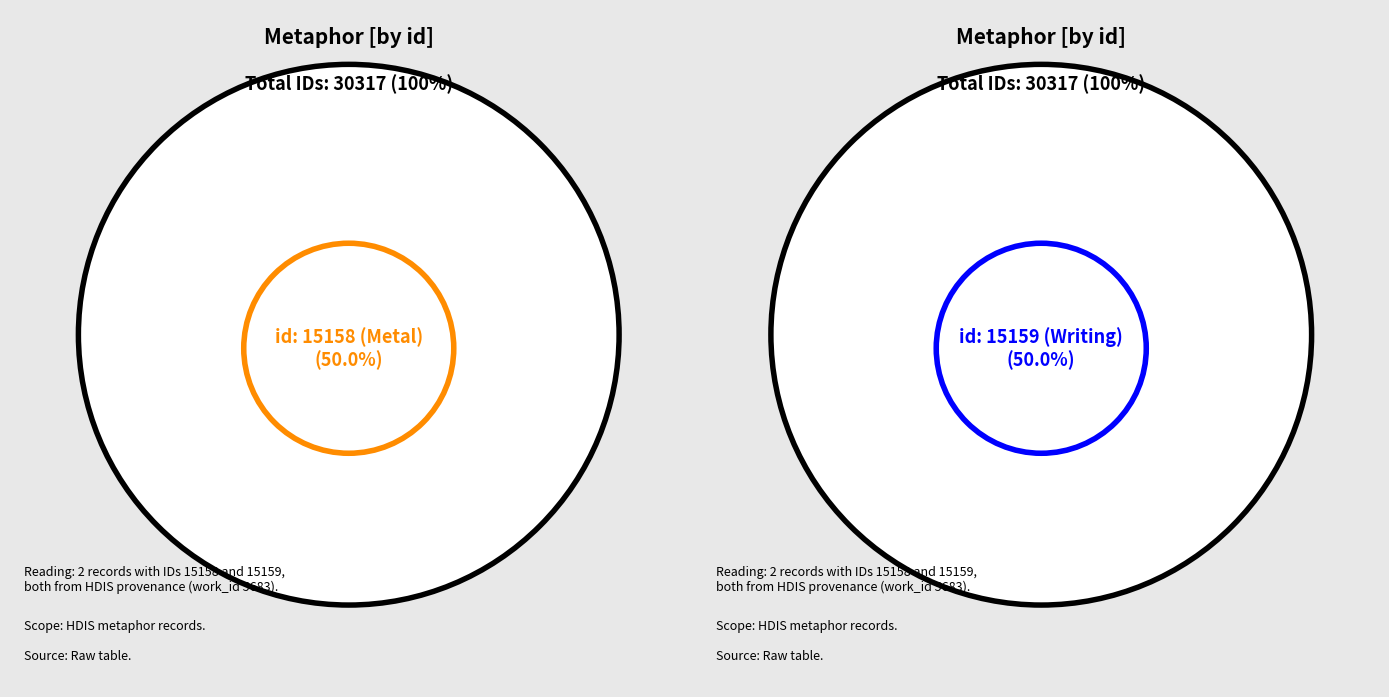

Combined, do 2009-09-14 19:42:55 UTC and 2013-06-11 18:44:11 UTC account for over 50%?

Yes